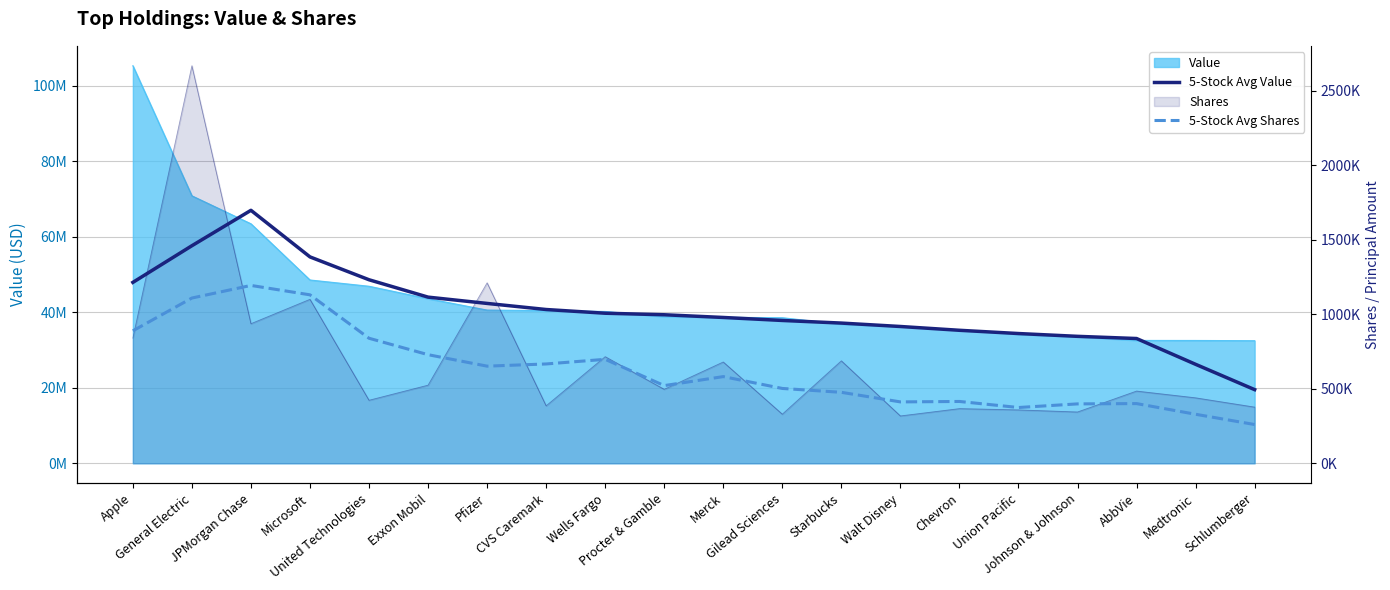

Count the number of categories in the chart.

20